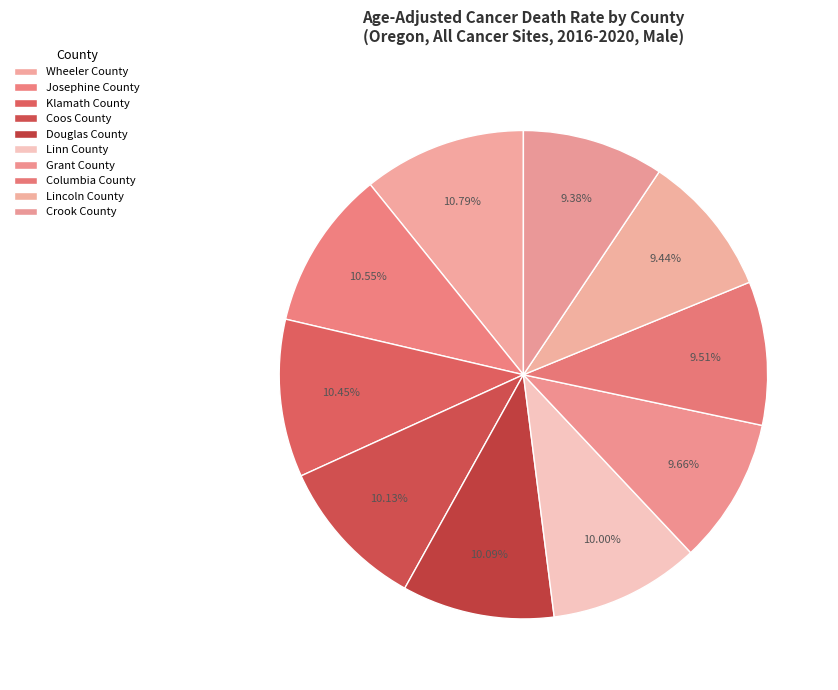

To the nearest percent, what is the difference between the largest and smallest slice percentages?

1%